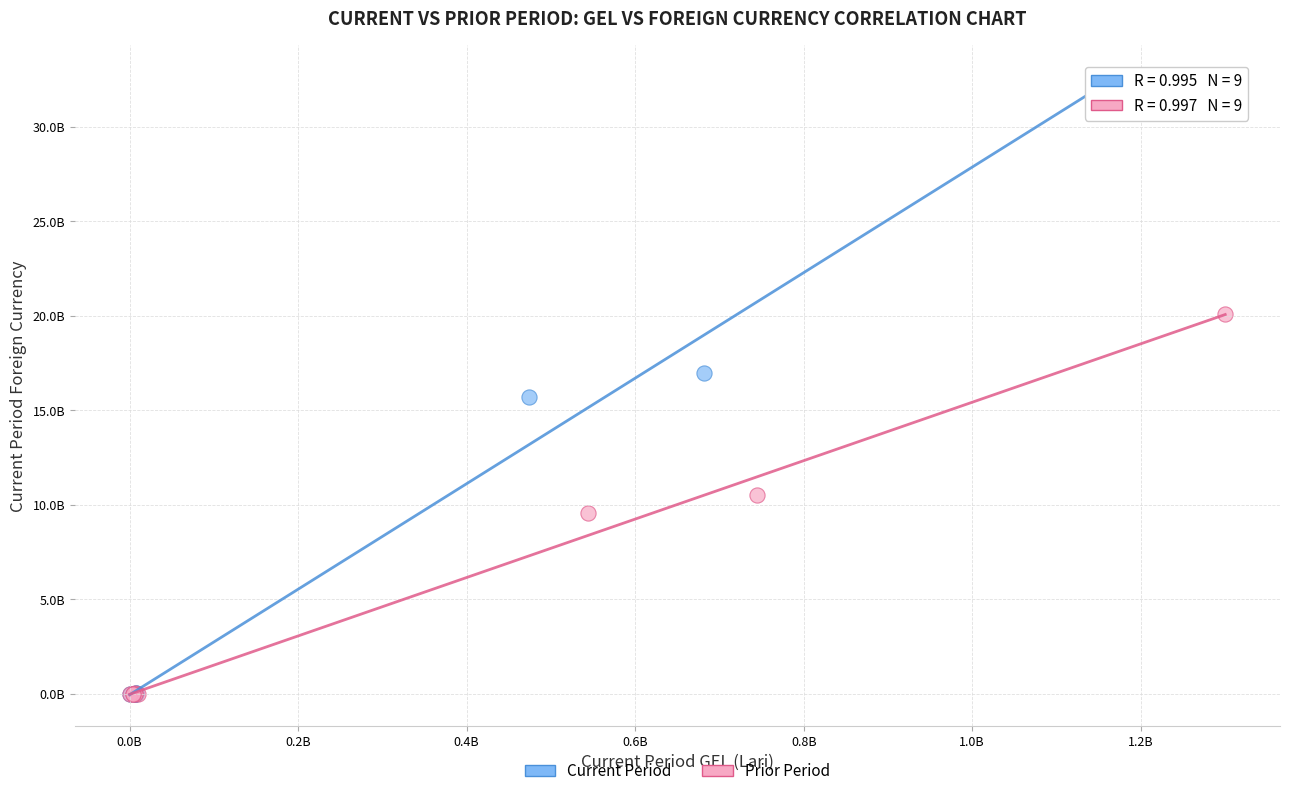

Which series has the largest Y range (max minus min)?

Current Period